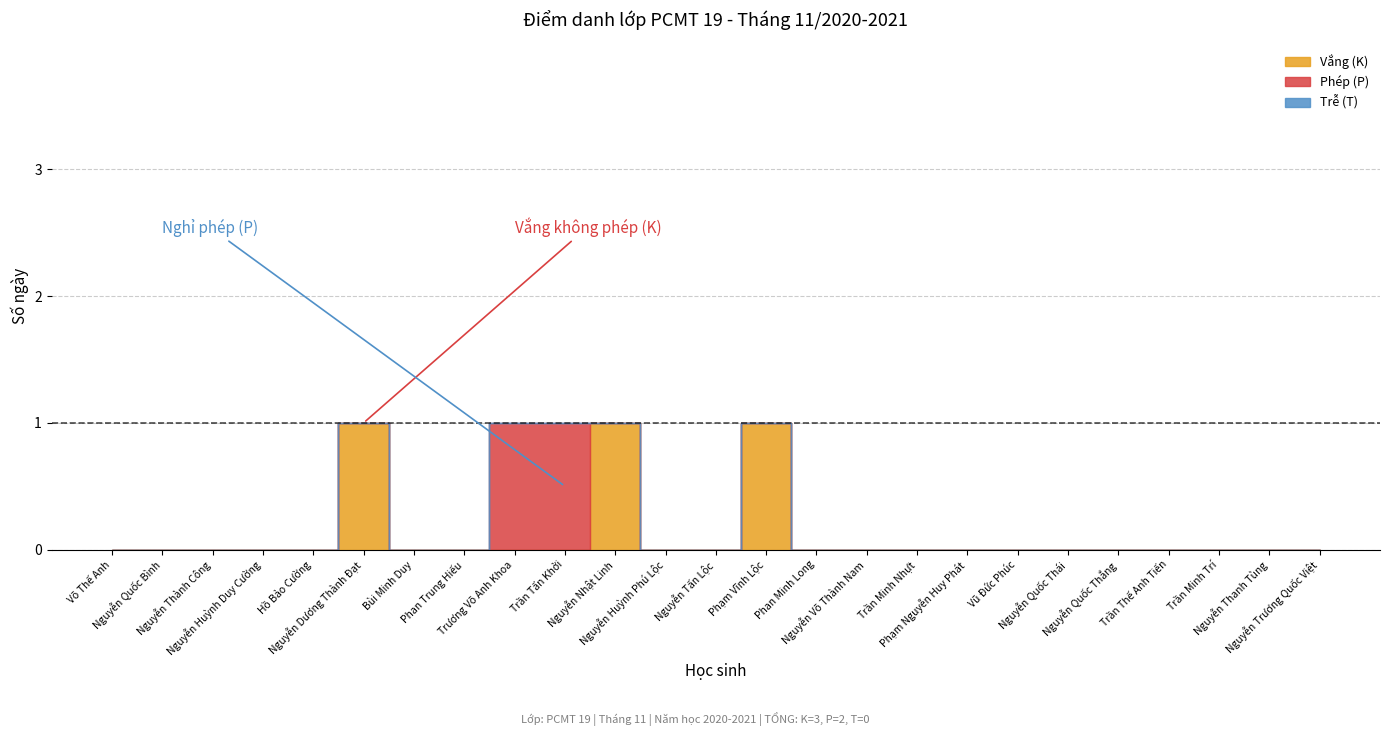

What position from the left is Trần Tấn Khởi?

10